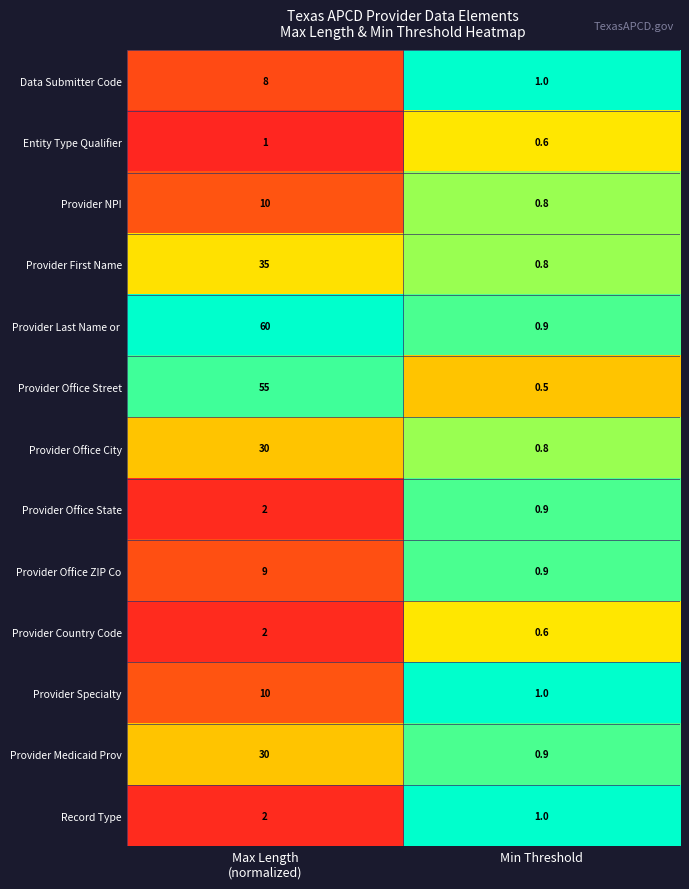

Which label corresponds to the smallest value in the chart?

Min Threshold